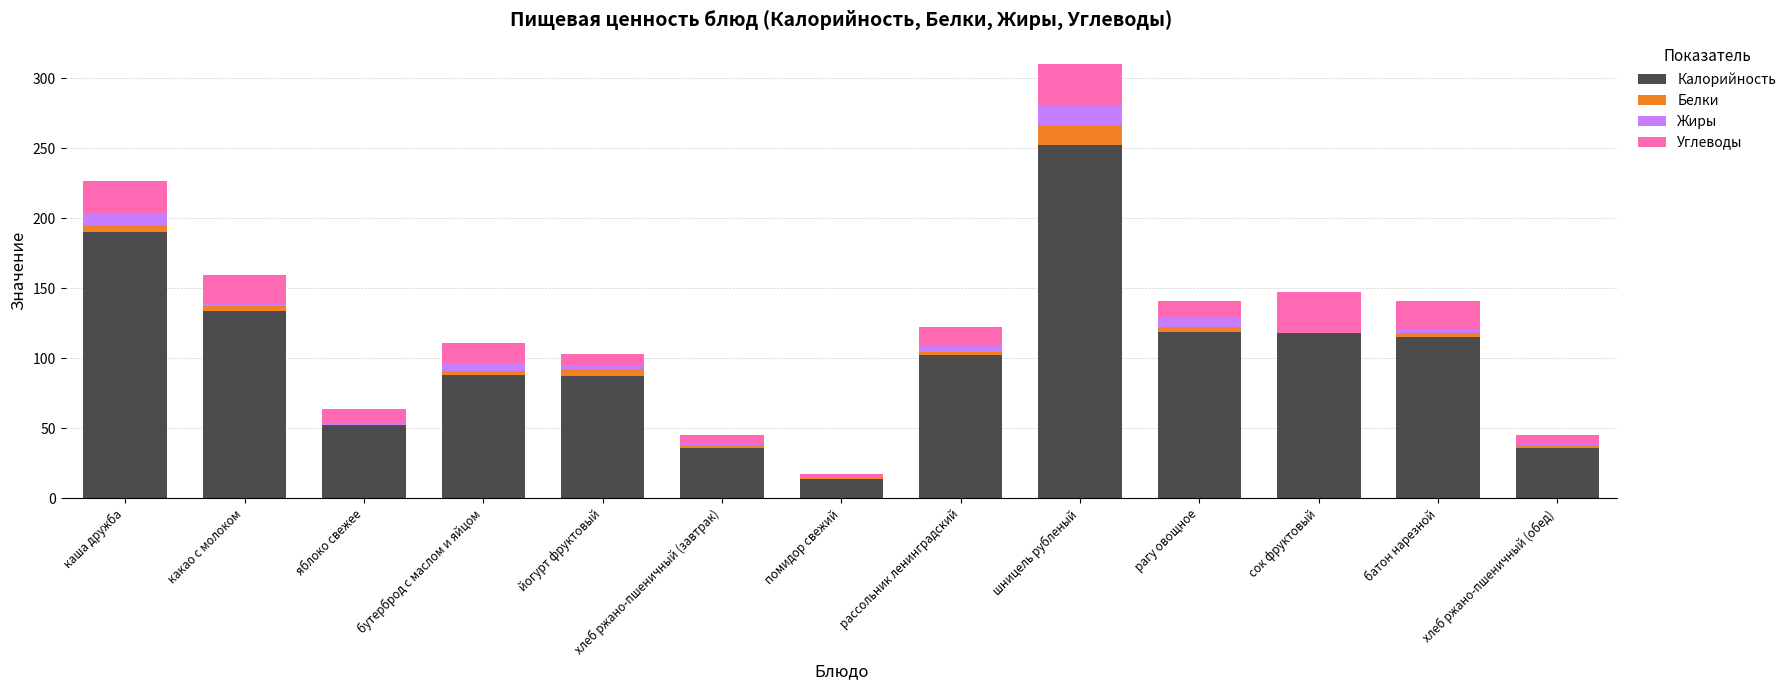

How many distinct data groups are displayed?

4